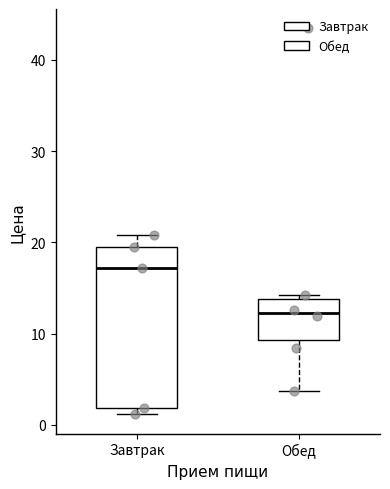

Reading left to right, transcribe this box plot: for each box, give where its median line is, the range the box spans, and where its two whiskers end, as read against the y-axis. The values are not printed on the chart, so give them approximately, as read against the axis.

Завтрак: median 17, box 2 to 20, whiskers 1 to 21
Обед: median 12, box 9 to 14, whiskers 4 to 14 (just above the box's upper edge)